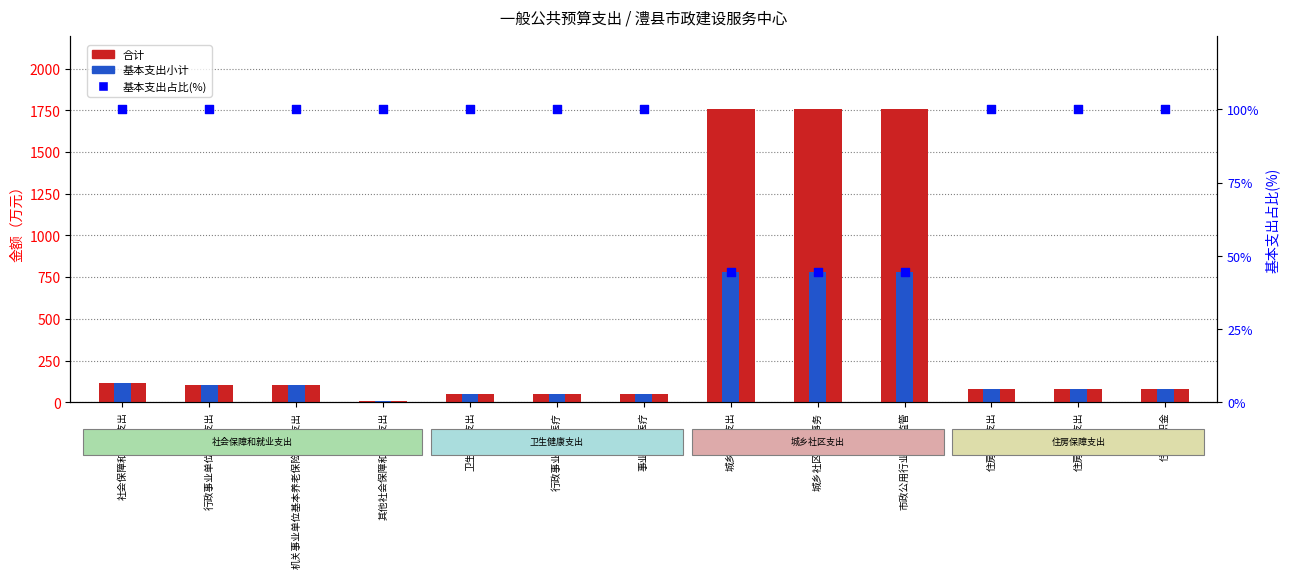

At how many categories does at least one series exceed 1412?

3